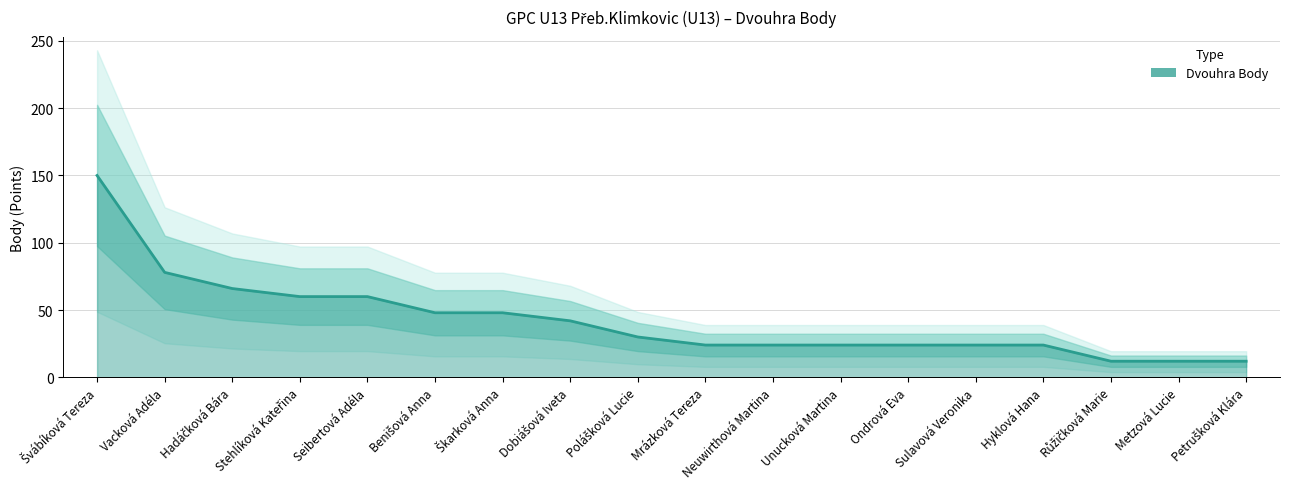

Rank the categories by value from highest to lowest.

Švábíková Tereza, Vacková Adéla, Hadáčková Bára, Stehlíková Kateřina, Seibertová Adéla, Benišová Anna, Škarková Anna, Dobiášová Iveta, Polášková Lucie, Mrázková Tereza, Neuwirthová Martina, Unucková Martina, Ondrová Eva, Sulavová Veronika, Hyklová Hana, Růžičková Marie, Metzová Lucie, Petrušková Klára